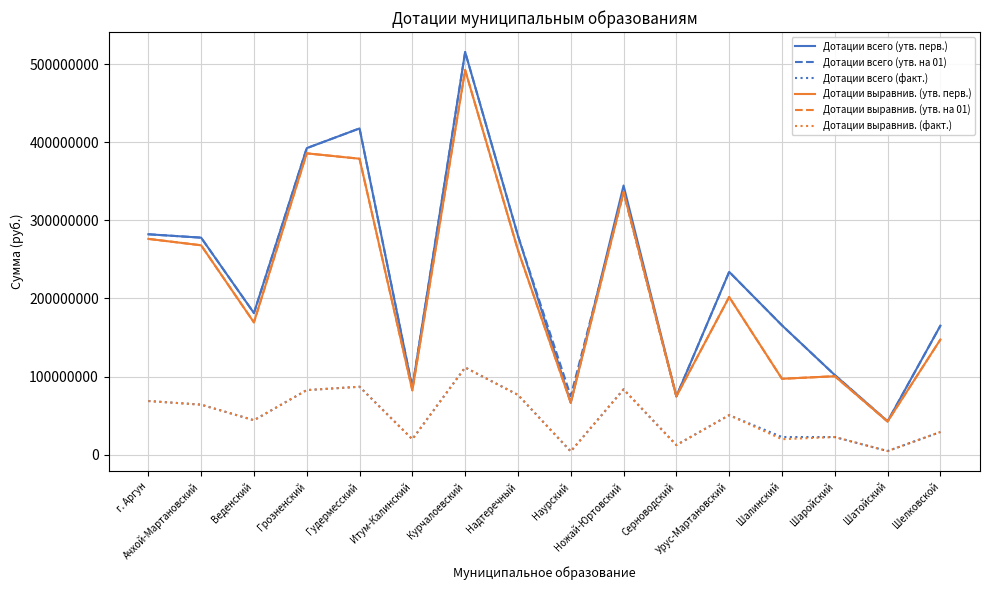

Where is Дотации выравнив. (факт.) nearest to the value 57768658?

Ачхой-Мартановский